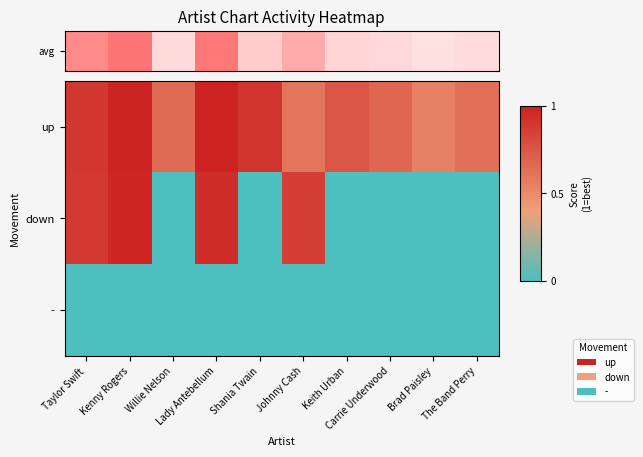

Which series has the largest total across all categories?

avg